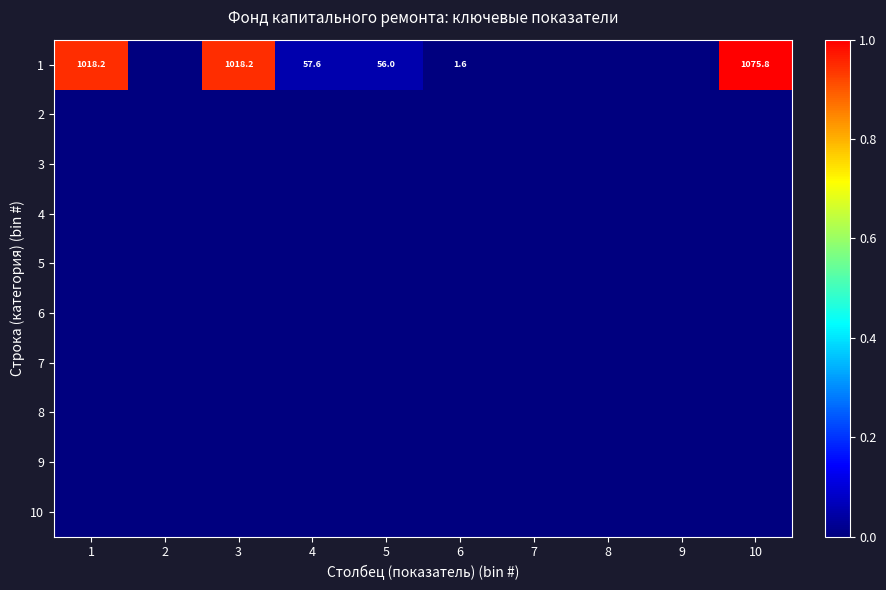

The value of 1 at 6 is 1.1. True or false?

False